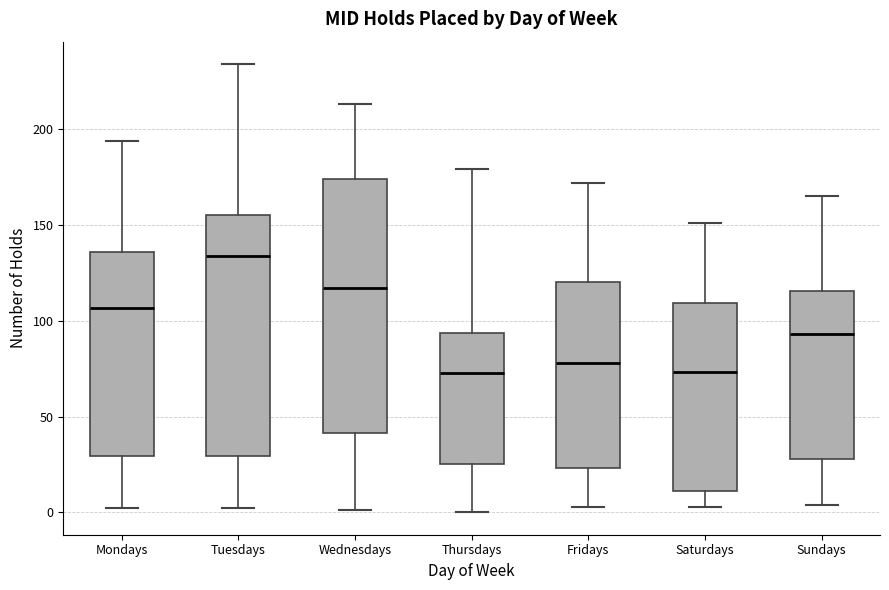

Where does the lower whisker of the box for Wednesdays end on the y-axis? The values are not printed on the chart, so give them approximately, as read against the axis.

0